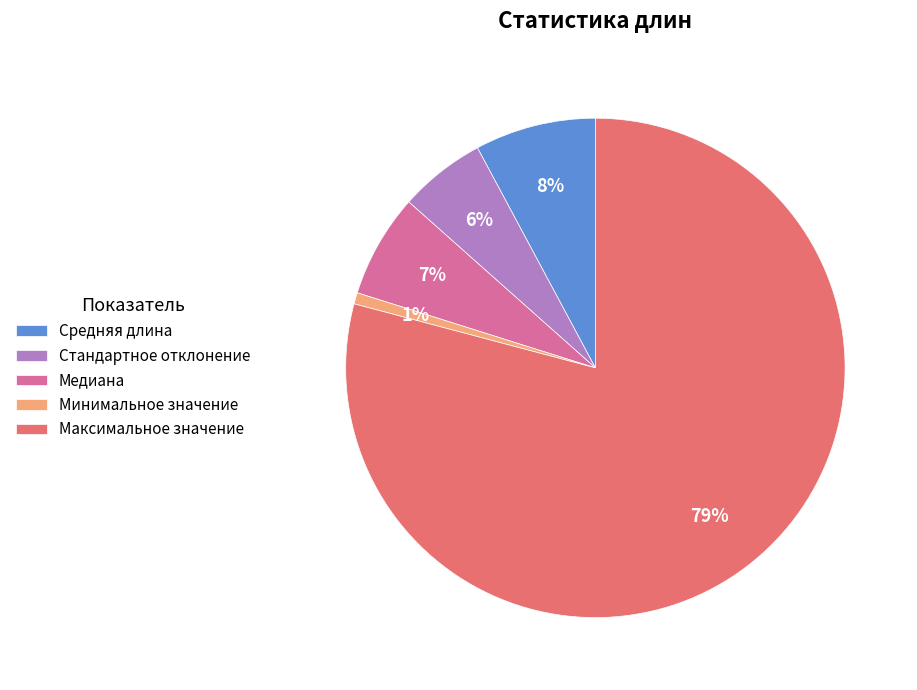

To the nearest percent, what is the difference between the Средняя длина and Стандартное отклонение slice percentages?

2%